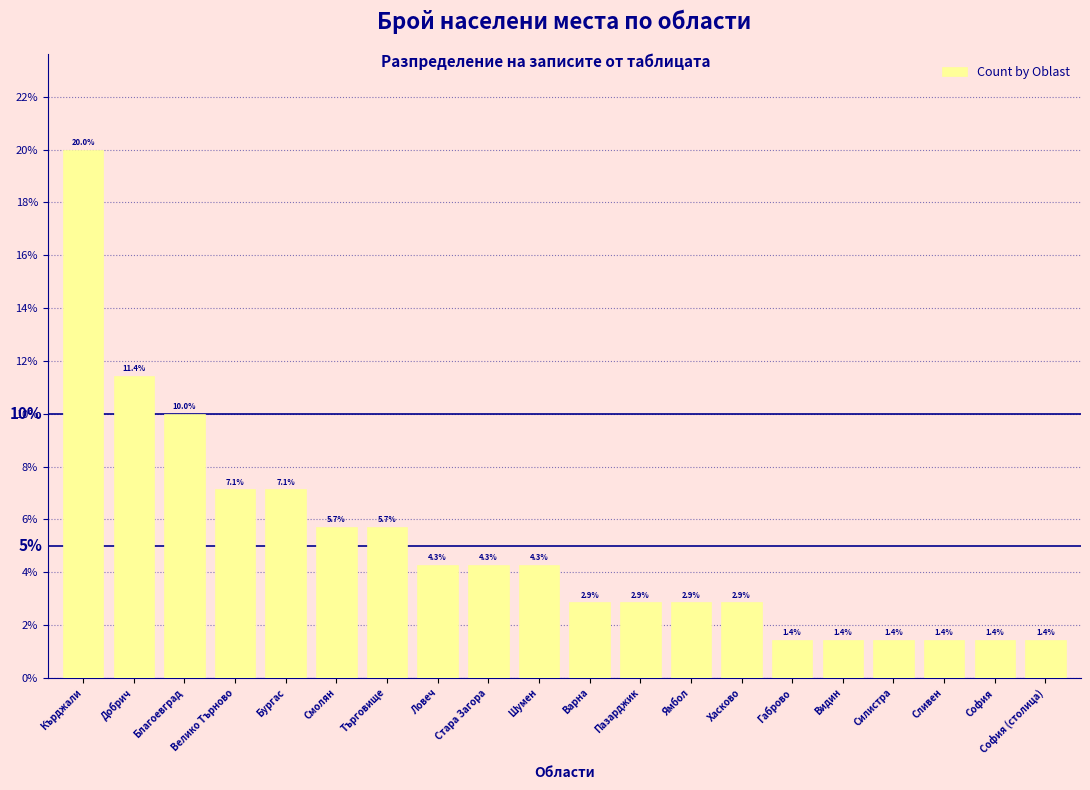

Which has a higher value, Силистра or Ямбол?

Ямбол